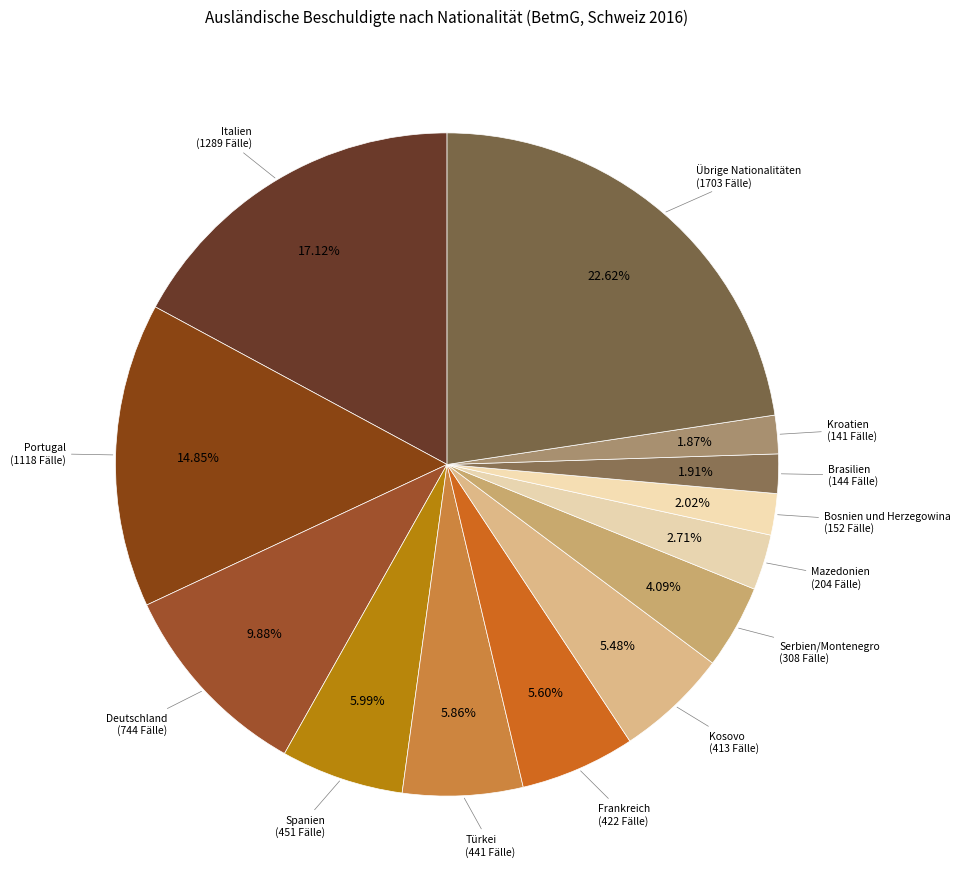

Which category has the biggest portion of the pie?

Übrige Nationalitäten